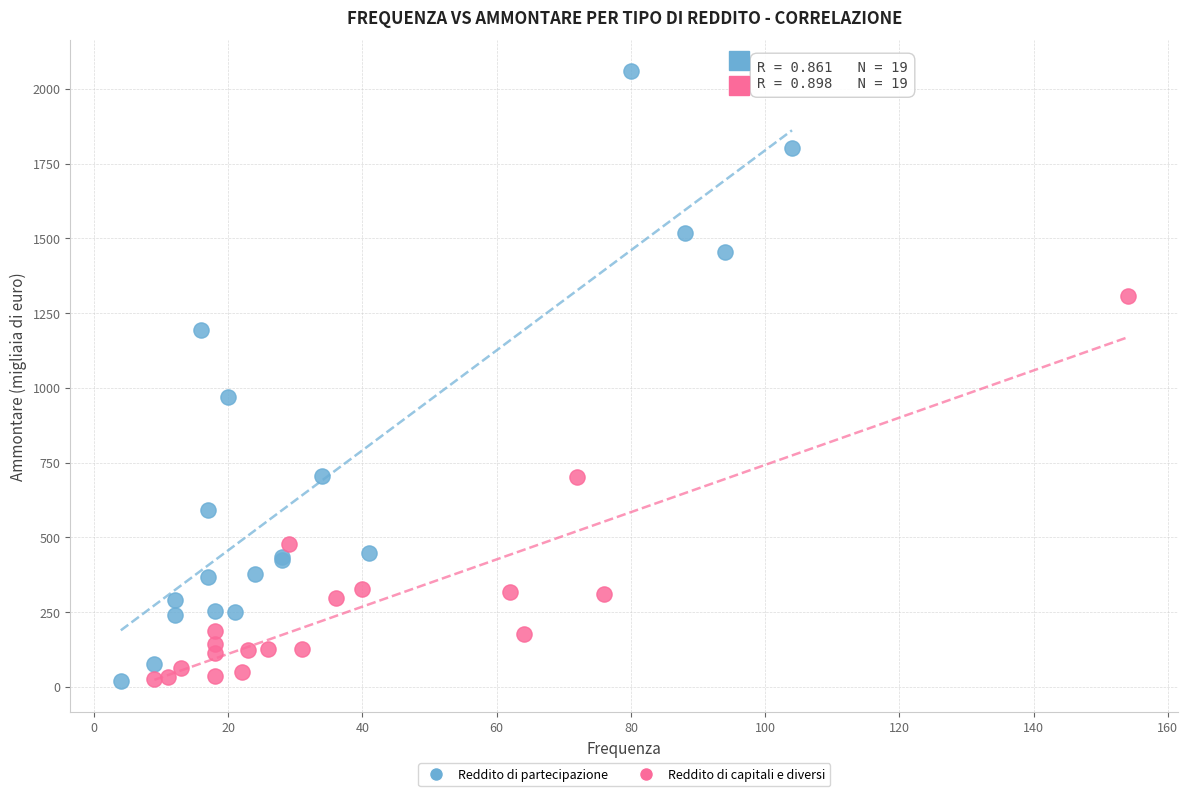

Which series contains the highest Y value?

Reddito di partecipazione